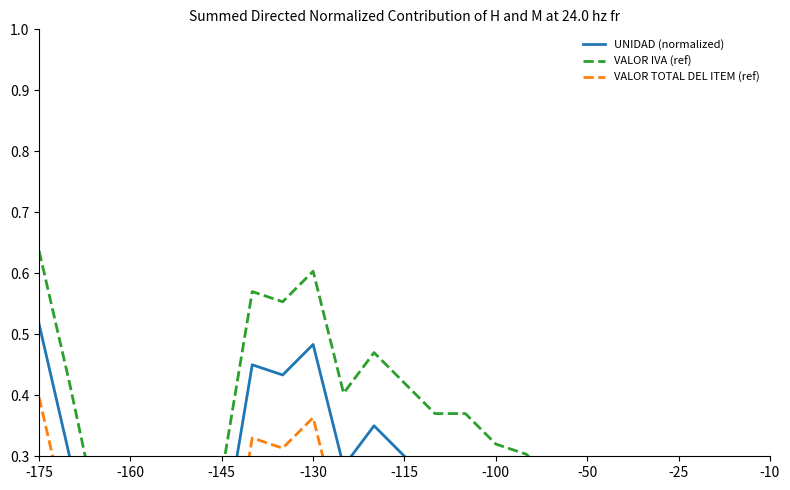

The UNIDAD (normalized) series shows 0.2 at 17. True or false?

False